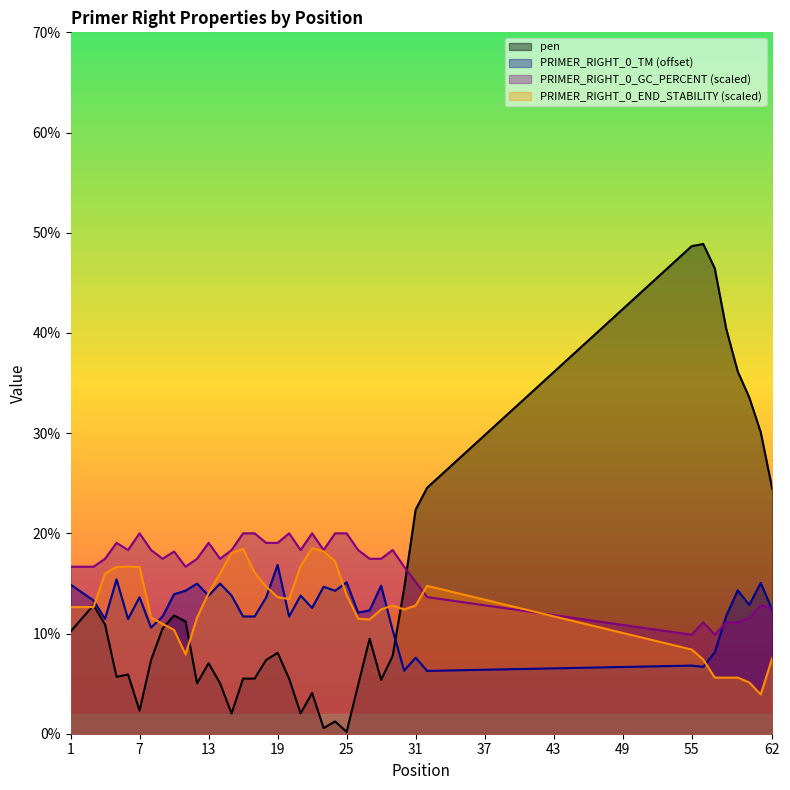

What is the minimum value shown in the chart?

0.2